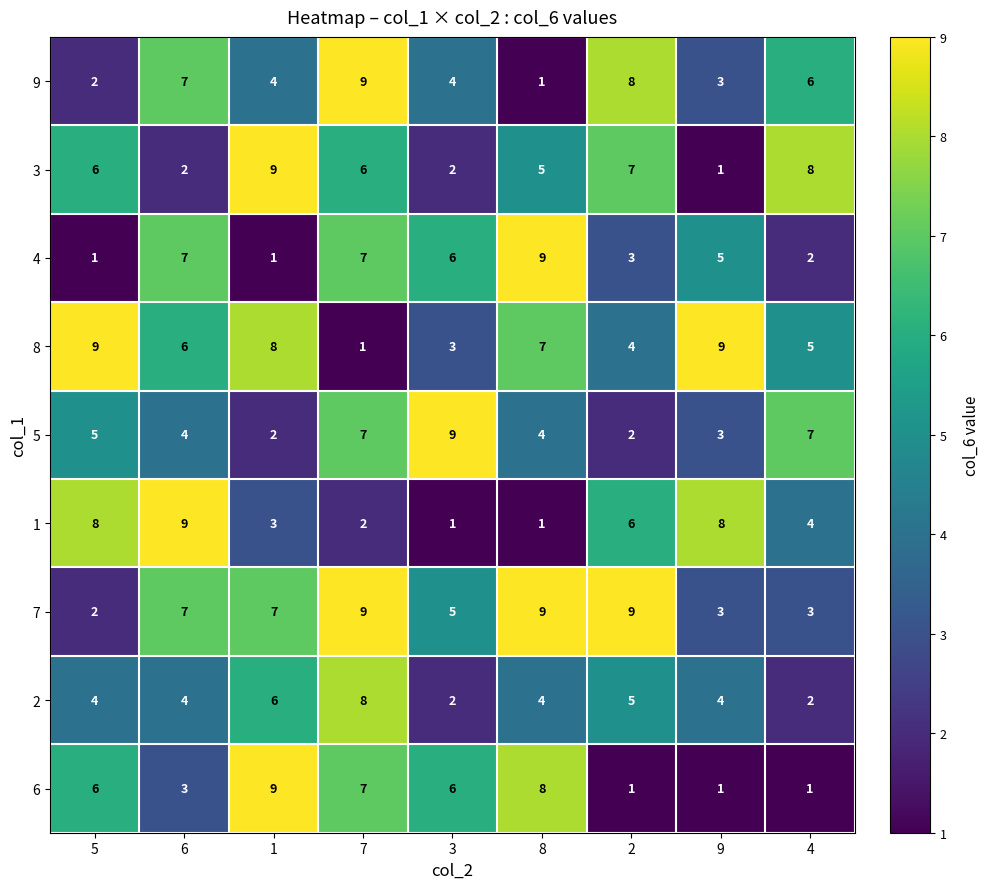

How many distinct data groups are displayed?

9